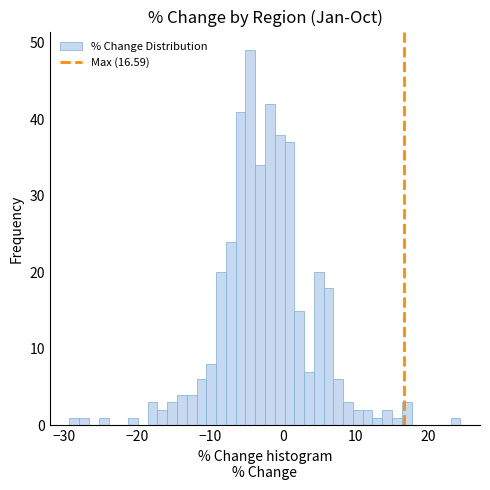

Around what value on the x-axis is the tallest bar? Give the approximate position of its centre, as read against the axis.

-4